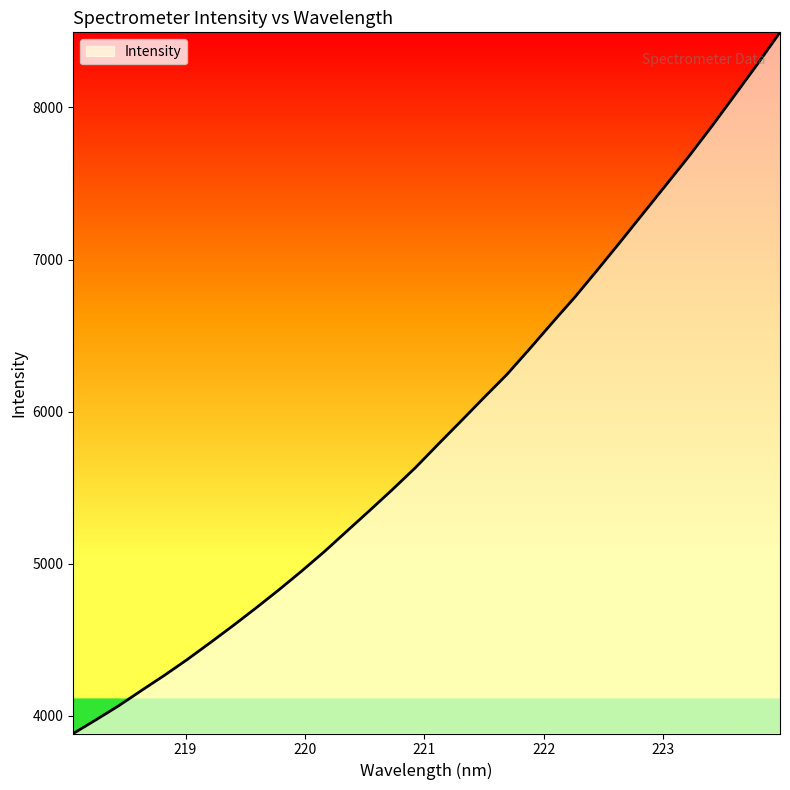

What is the difference between the maximum and minimum values?

4608.9